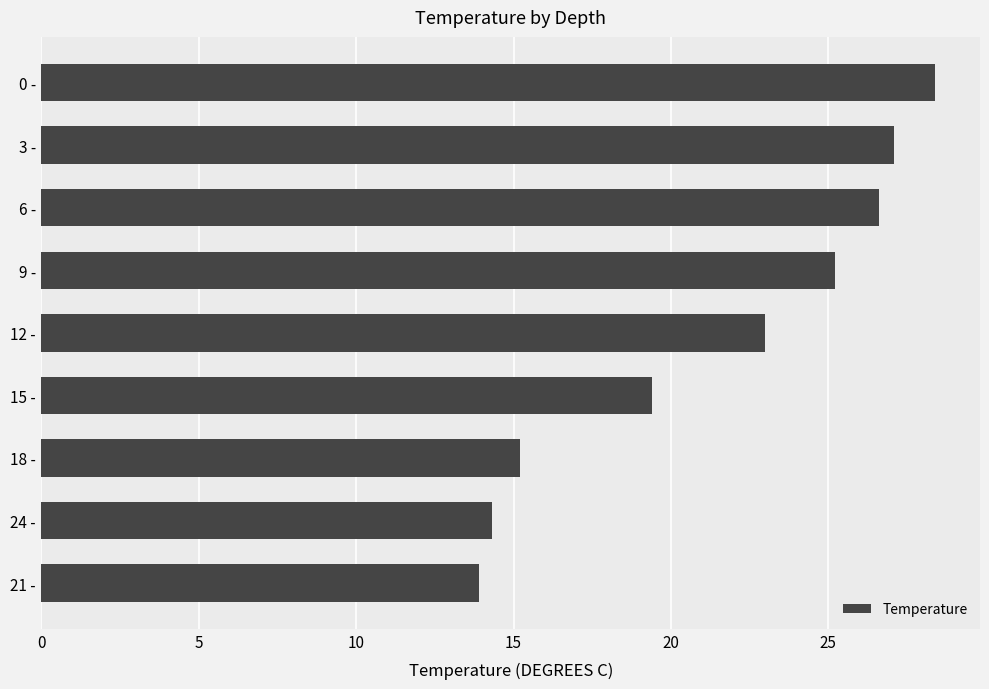

What is the change in value from 12 - to 0 -?

+5.4